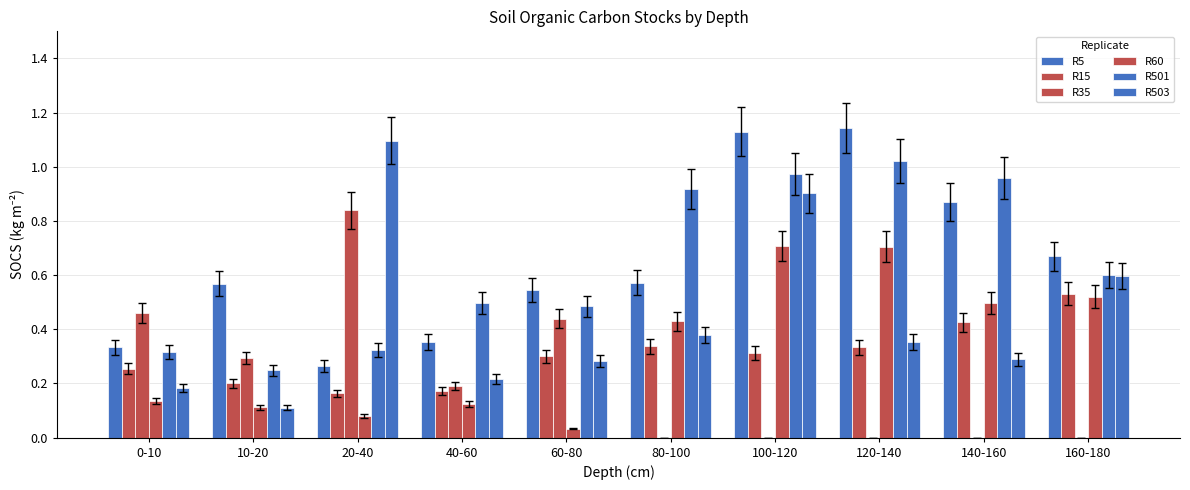

Reading left to right, extract all data points from this chart.

R5: 0-10=0.3	10-20=0.6	20-40=0.3	40-60=0.4	60-80=0.5	80-100=0.6	100-120=1.1	120-140=1.1	140-160=0.9	160-180=0.7
R15: 0-10=0.3	10-20=0.2	20-40=0.2	40-60=0.2	60-80=0.3	80-100=0.3	100-120=0.3	120-140=0.3	140-160=0.4	160-180=0.5
R35: 0-10=0.5	10-20=0.3	20-40=0.8	40-60=0.2	60-80=0.4	80-100=0.0	100-120=0.0	120-140=0.0	140-160=0.0	160-180=0.0
R60: 0-10=0.1	10-20=0.1	20-40=0.1	40-60=0.1	60-80=0.0	80-100=0.4	100-120=0.7	120-140=0.7	140-160=0.5	160-180=0.5
R501: 0-10=0.3	10-20=0.2	20-40=0.3	40-60=0.5	60-80=0.5	80-100=0.9	100-120=1.0	120-140=1.0	140-160=1.0	160-180=0.6
R503: 0-10=0.2	10-20=0.1	20-40=1.1	40-60=0.2	60-80=0.3	80-100=0.4	100-120=0.9	120-140=0.4	140-160=0.3	160-180=0.6